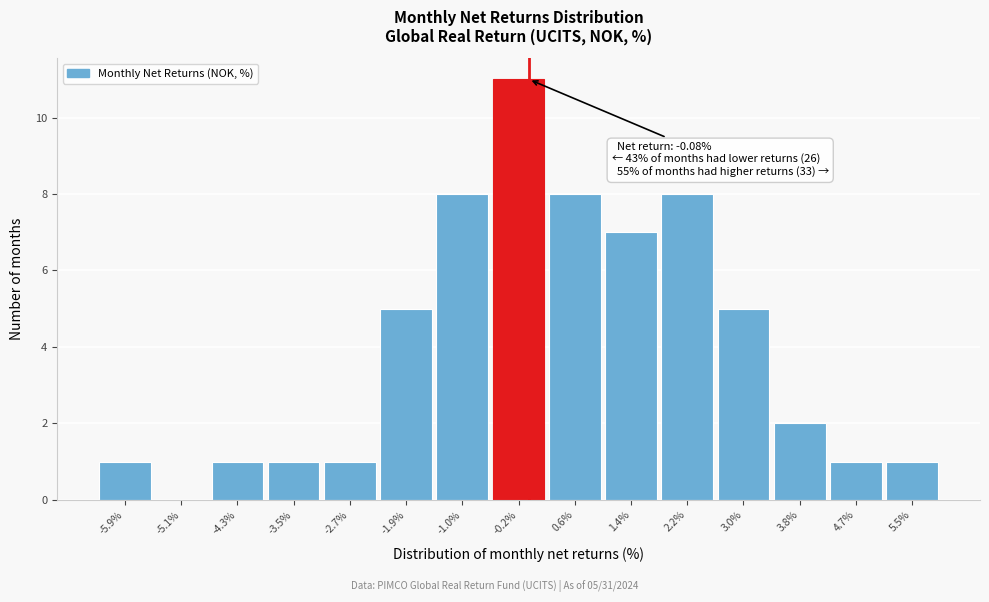

Which range on the x-axis has the tallest bar?

-0.6 to 0.2